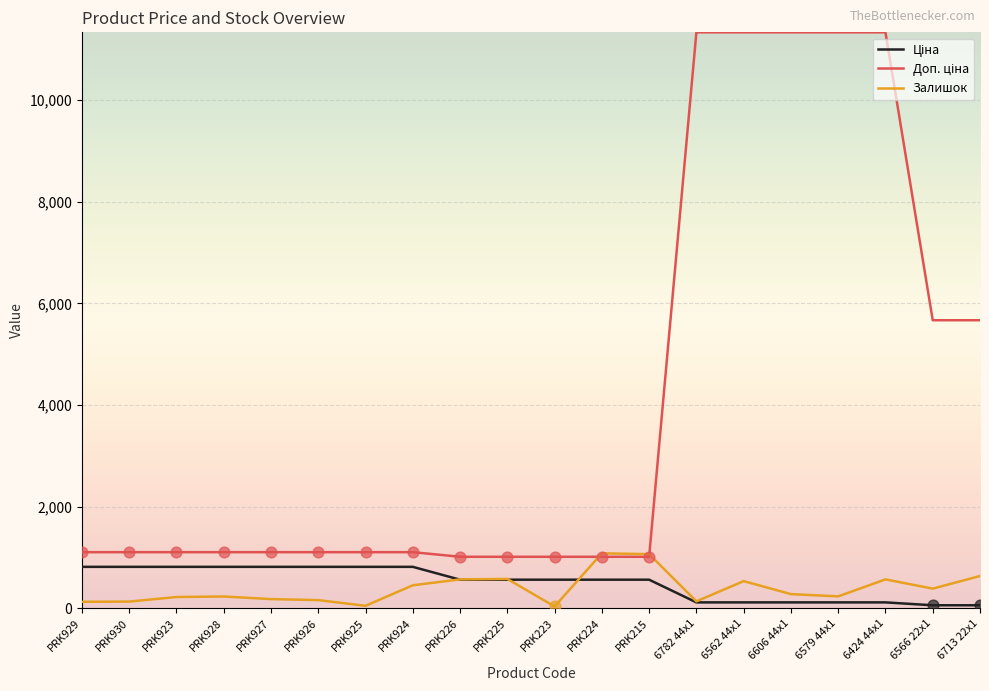

What is the total value across all series at 6566 22x1?

6107.7